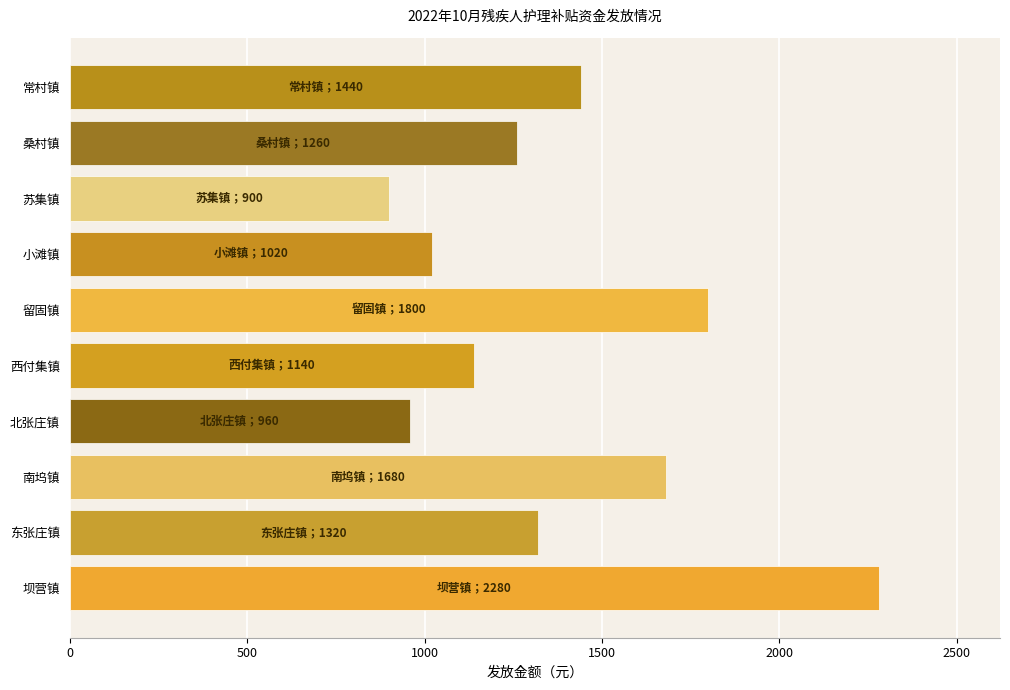

Does the chart contain any negative values?

No